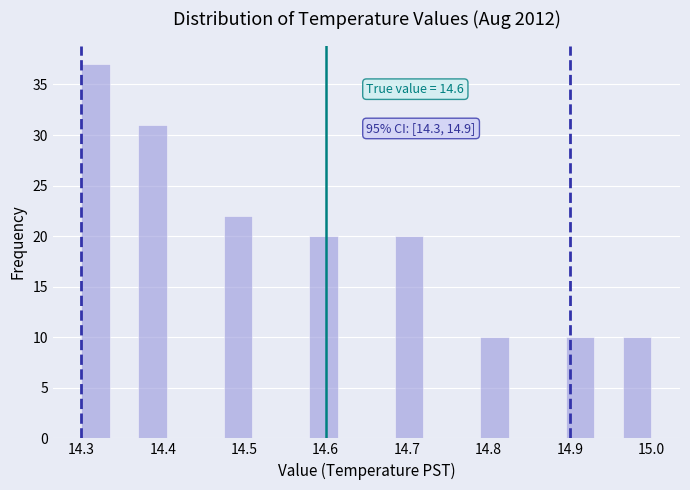

Read against the x-axis, roughly where is the centre of the tallest bar?

14.32